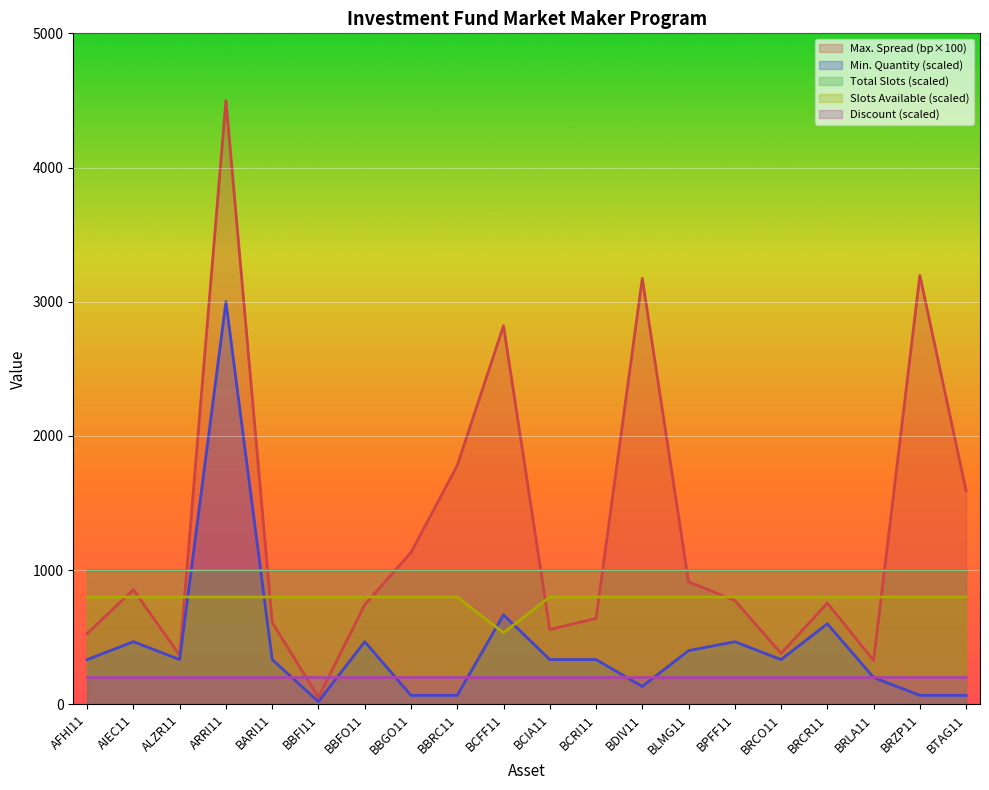

What are all the series names shown in the legend?

Max. Spread (bp×100), Min. Quantity (scaled), Total Slots (scaled), Slots Available (scaled), Discount (scaled)